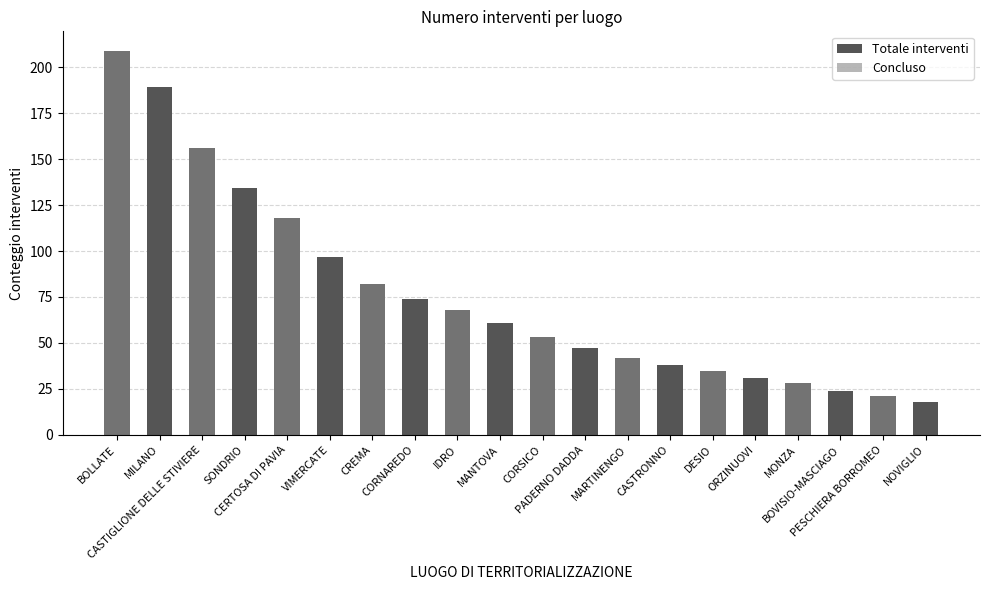

True or false: Concluso has a value of 0 at PADERNO DADDA.

True